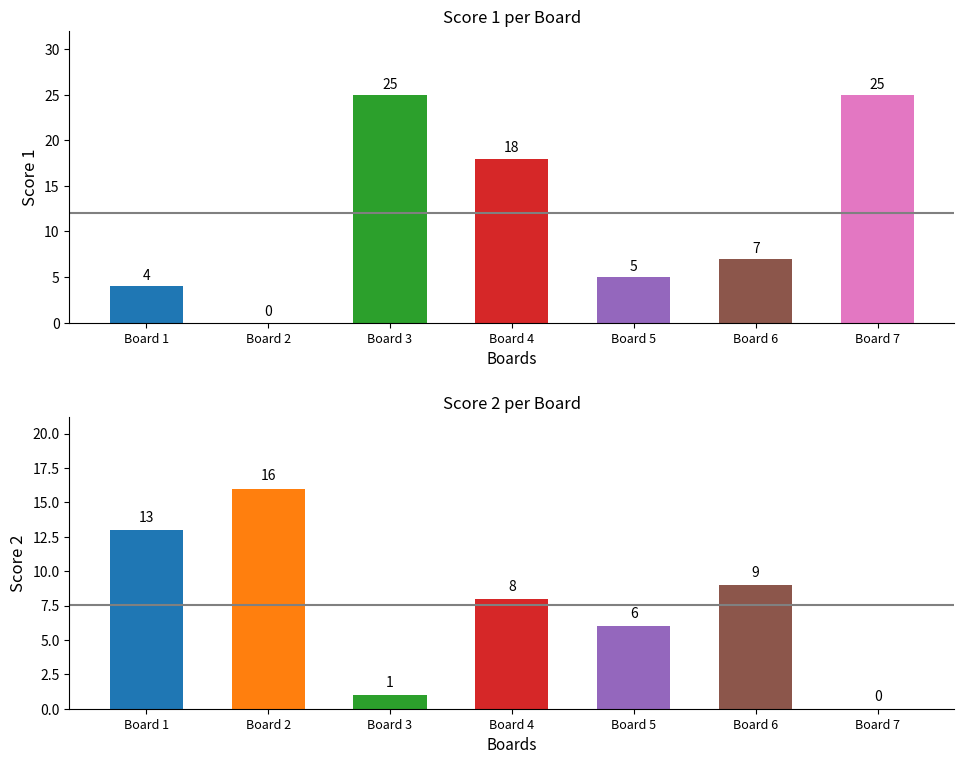

At which category does the chart reach its peak across all series?

Board 3